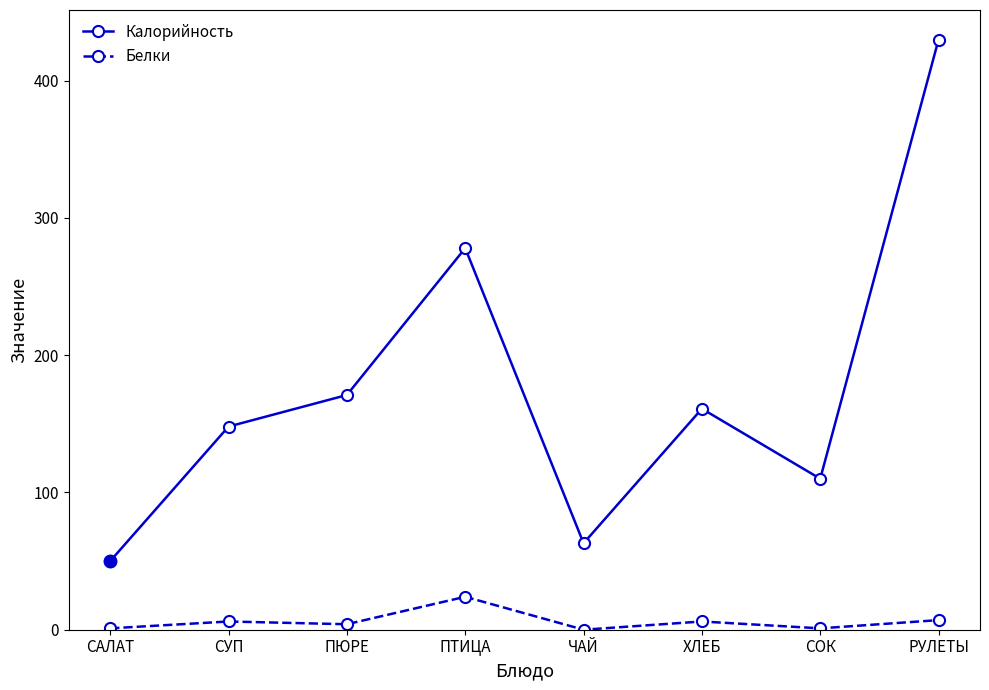

How many distinct data groups are displayed?

2